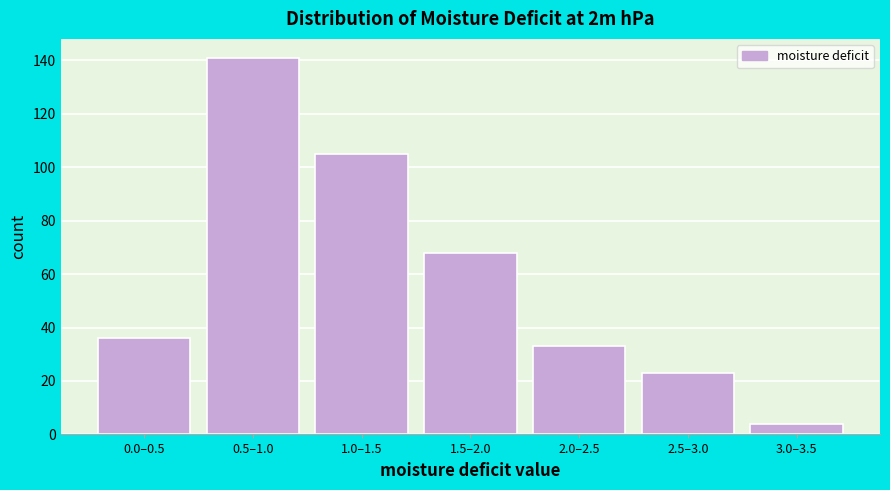

Reading left to right, extract all data points from this chart.

0.0–0.5=36	0.5–1.0=141	1.0–1.5=105	1.5–2.0=68	2.0–2.5=33	2.5–3.0=23	3.0–3.5=4